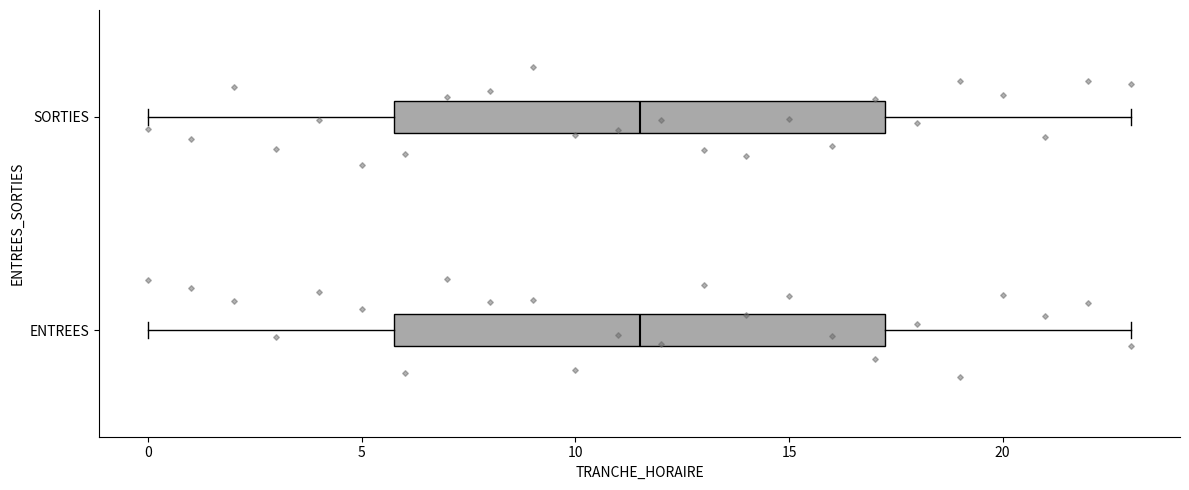

Where does the right whisker of the box for ENTREES end on the x-axis? The values are not printed on the chart, so give them approximately, as read against the axis.

23.0